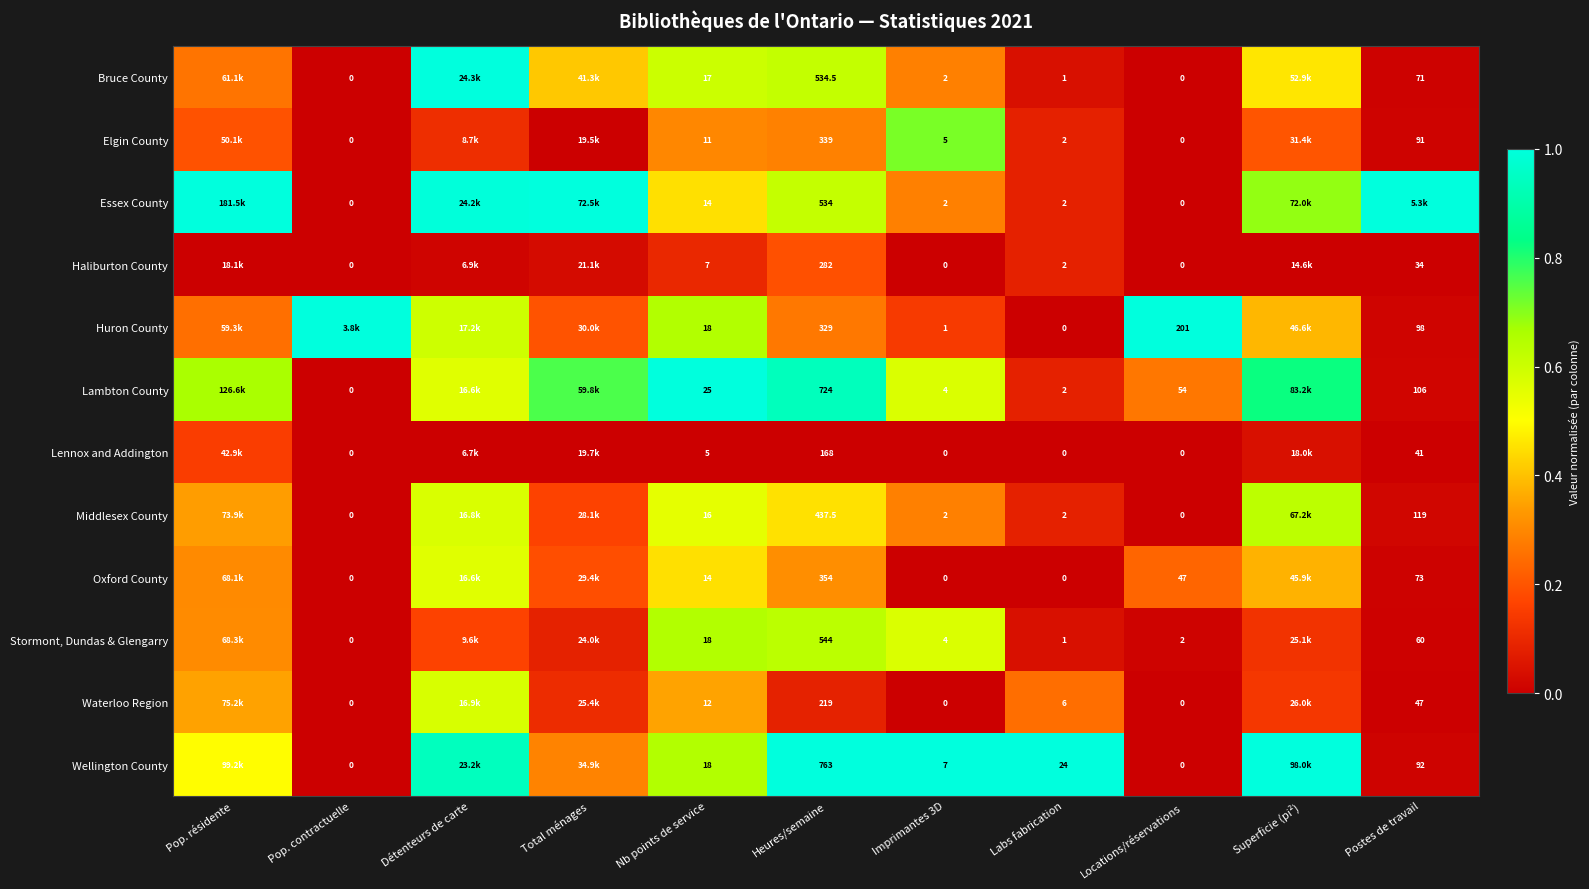

At which category is the sum across all series the highest?

Détenteurs de carte